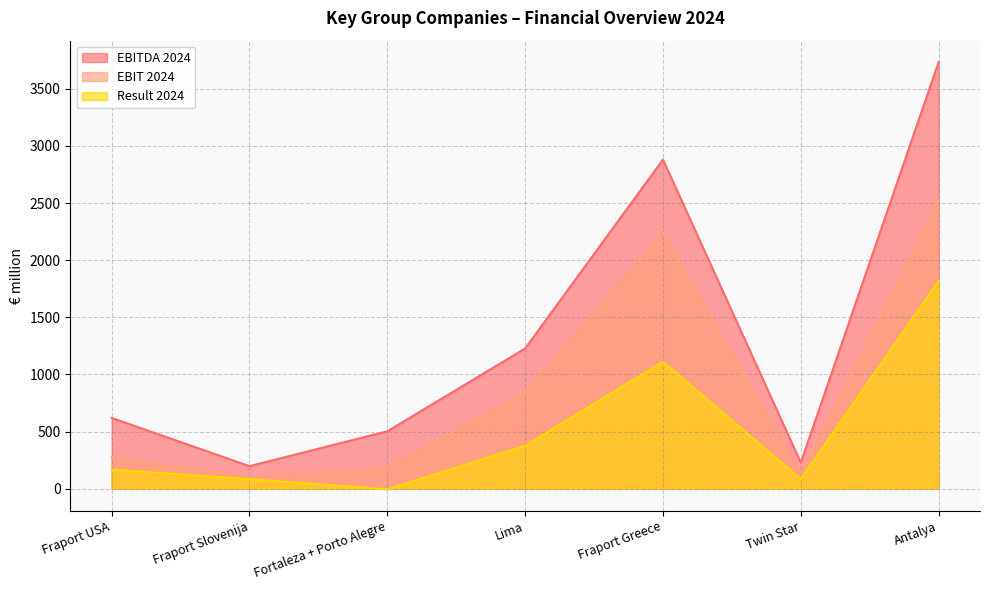

Rank the series by their average value, from highest to lowest.

EBITDA 2024, EBIT 2024, Result 2024